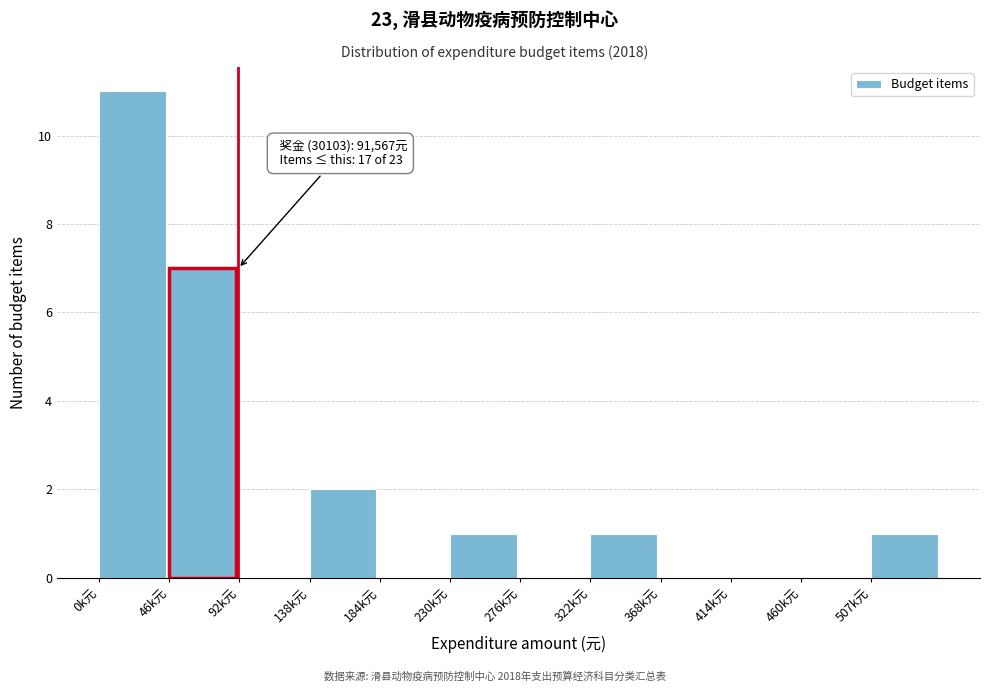

Reading right to left, transcribe all the data shown in this chart.

507k元=1	460k元=0	414k元=0	368k元=0	322k元=1	276k元=0	230k元=1	184k元=0	138k元=2	92k元=0	46k元=7	0k元=11